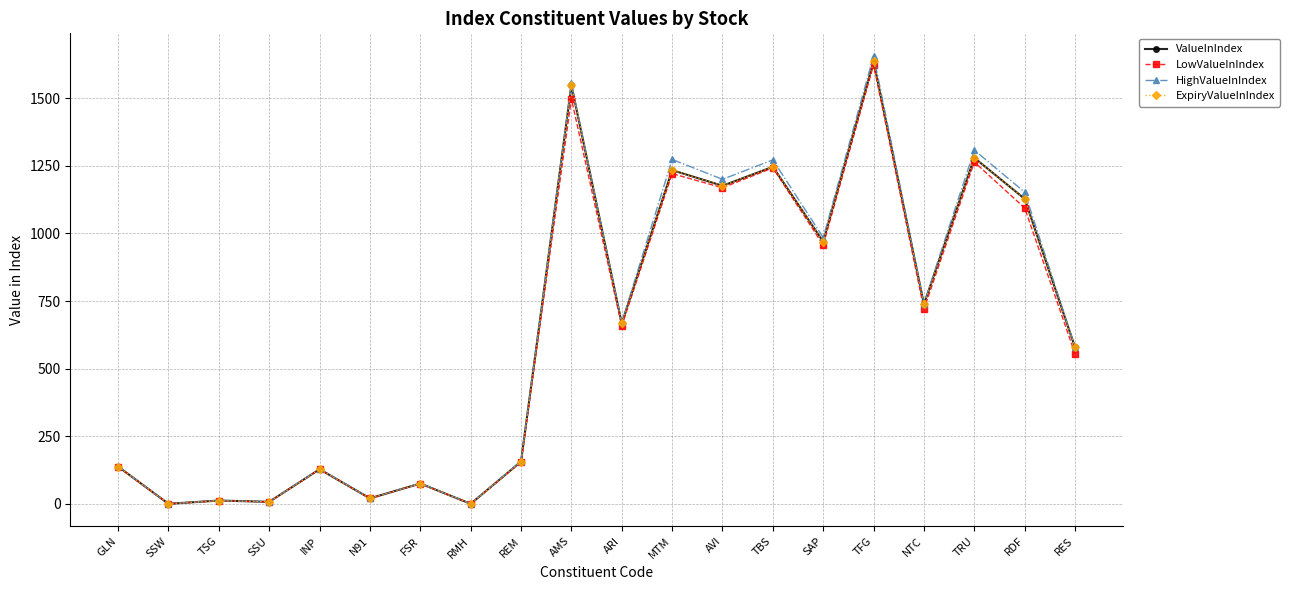

What is the difference between the highest and lowest values at SSU?

0.3